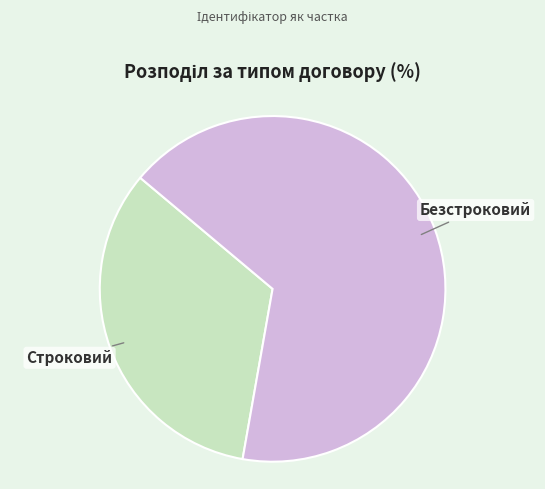

Rank the categories by value from highest to lowest.

Безстроковий, Строковий